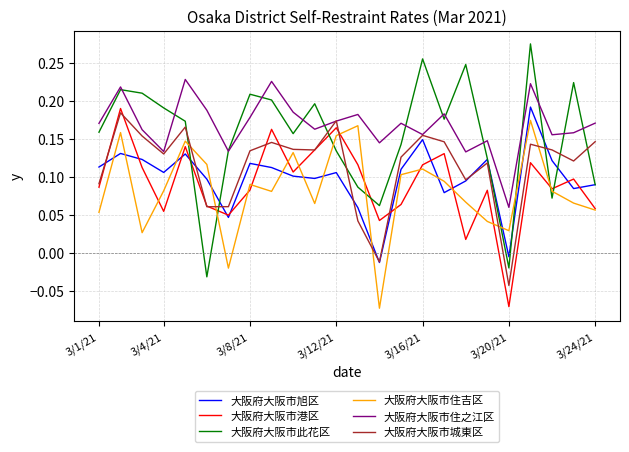

Which series has the largest range (max minus min)?

大阪府大阪市此花区